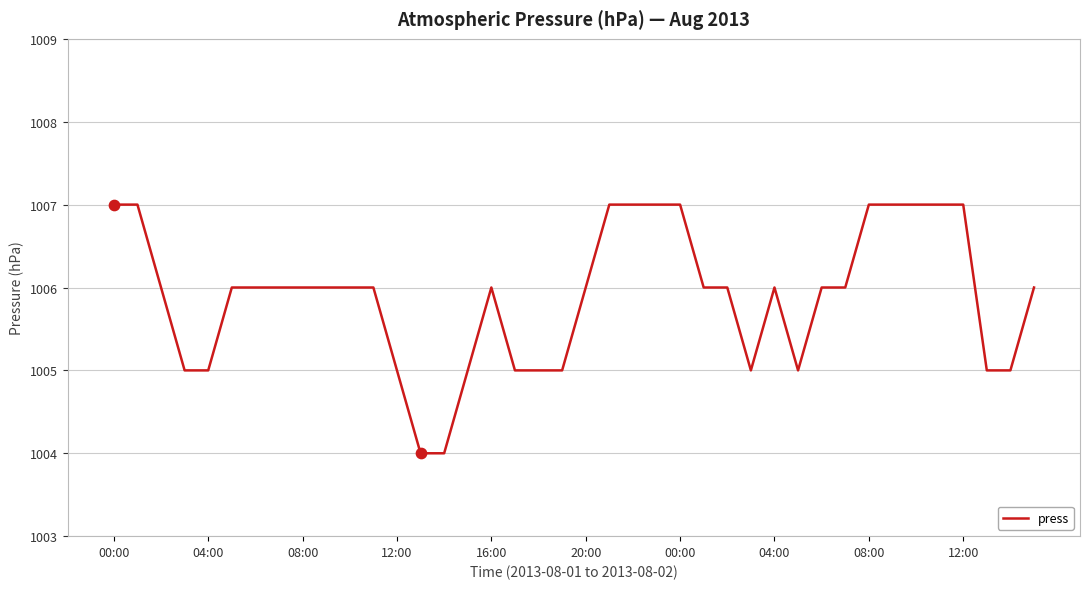

What is the greatest value displayed?

1007